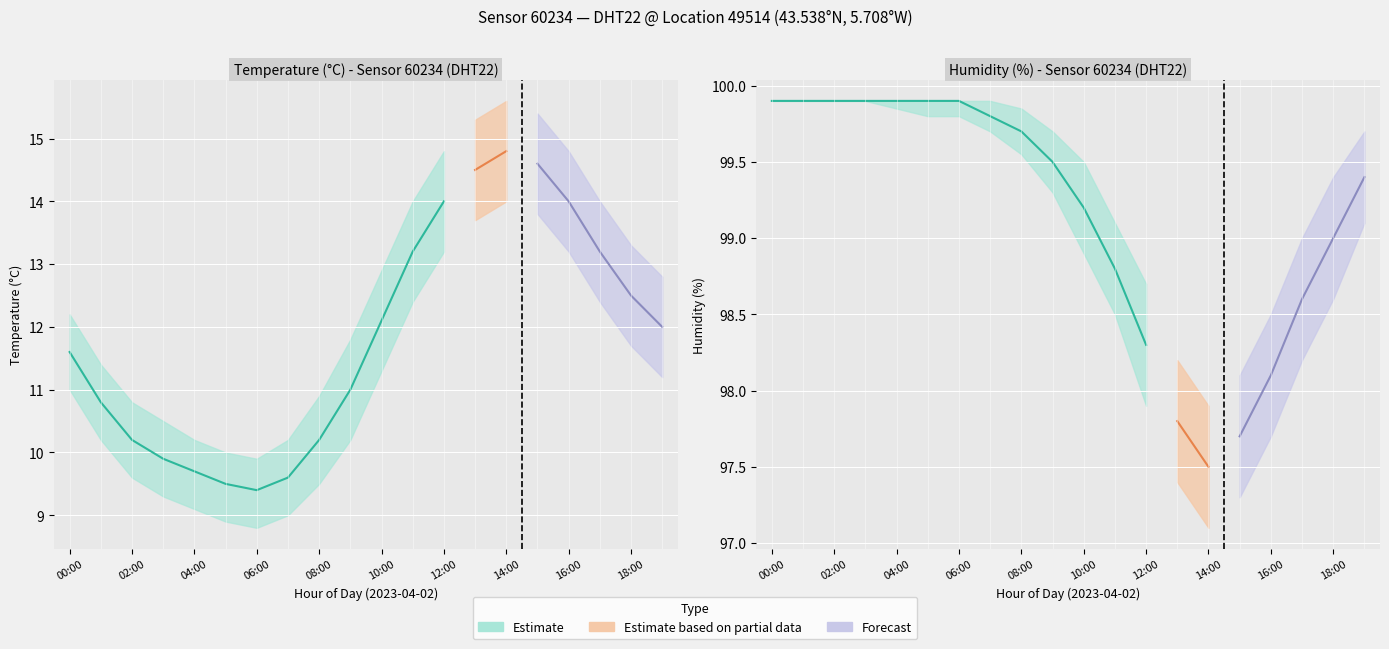

What is the difference between the highest and lowest values at 01:00?

89.7